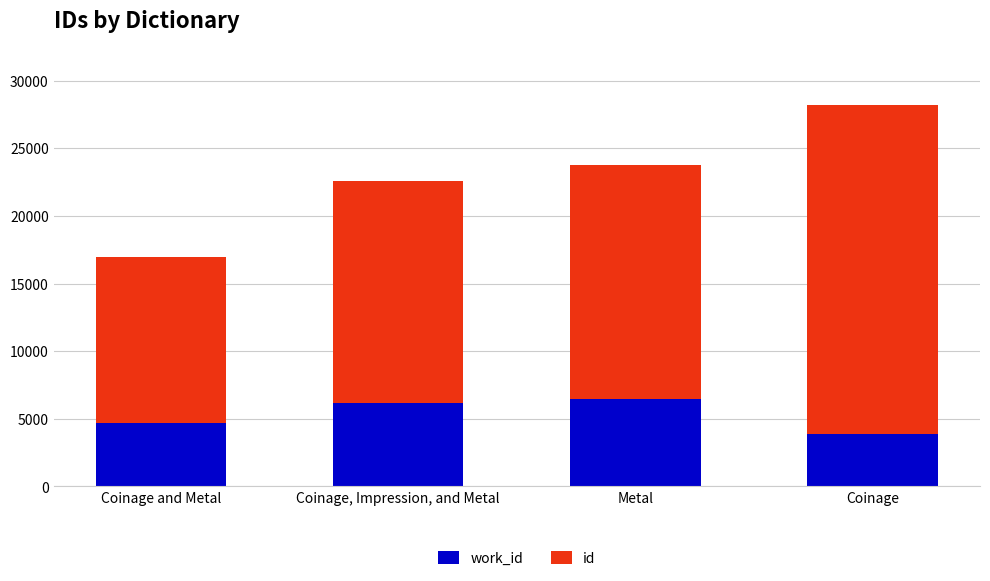

At which category is the sum across all series the highest?

Coinage